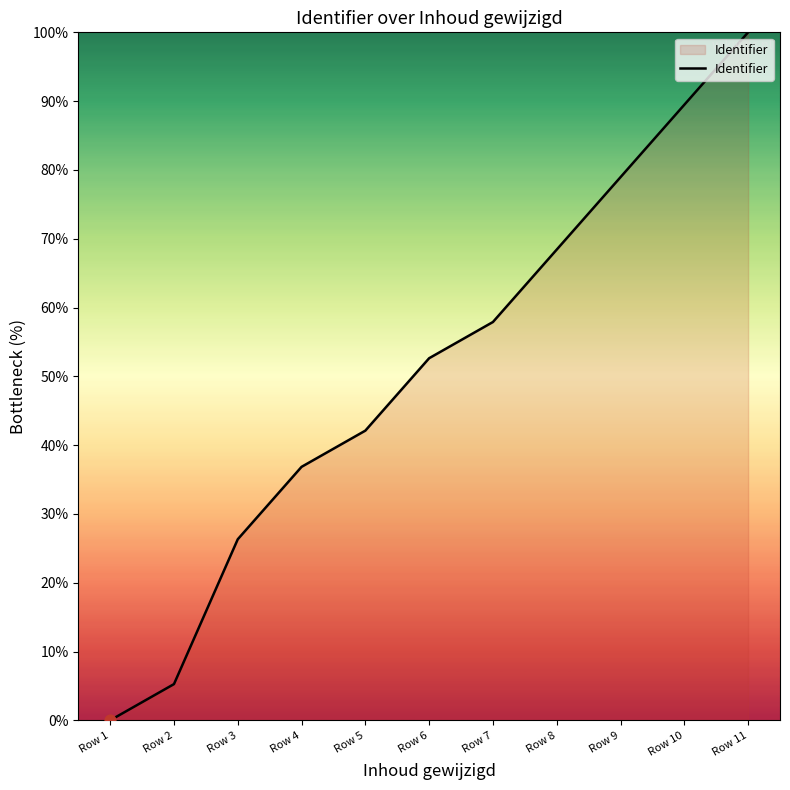

Approximately how many times larger is the value at Row 5 compared to Row 9?

0.5